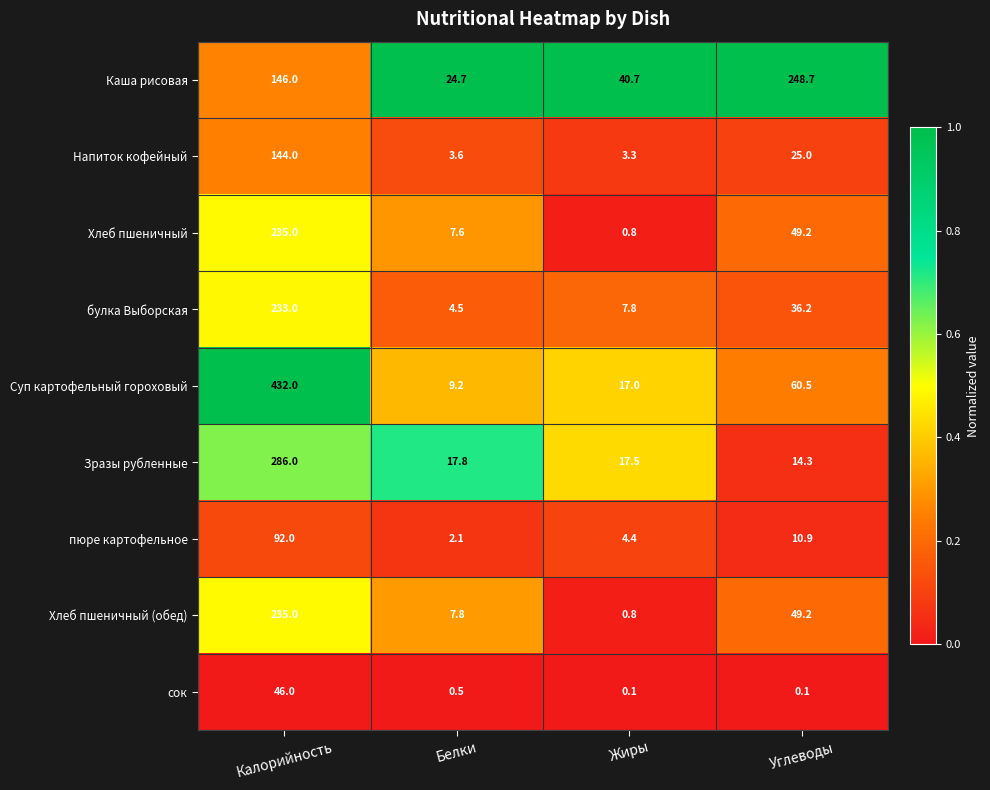

Which series has the largest total across all categories?

Суп картофельный гороховый